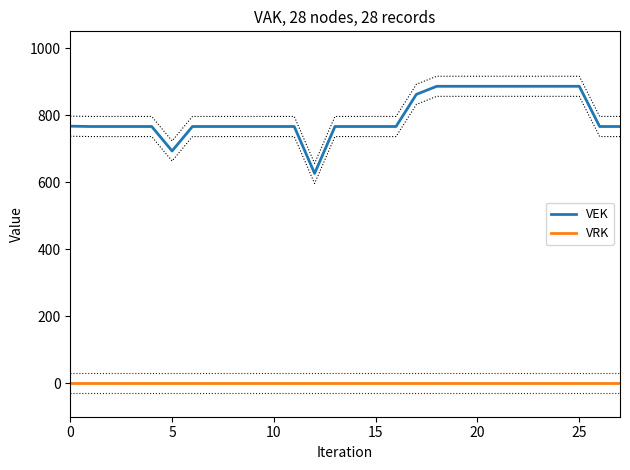

Count the number of categories in the chart.

28